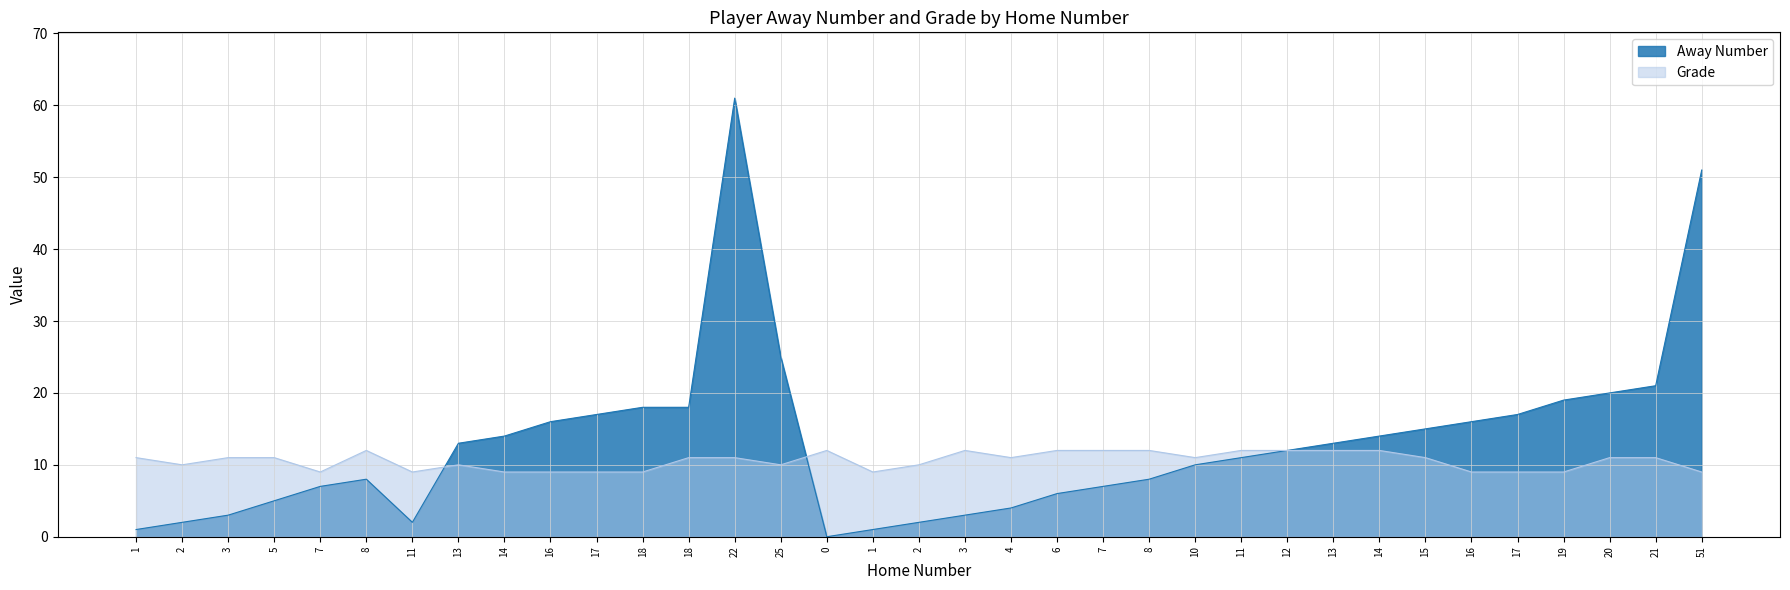

Rank the series at 1 from highest to lowest value.

Grade, Away Number